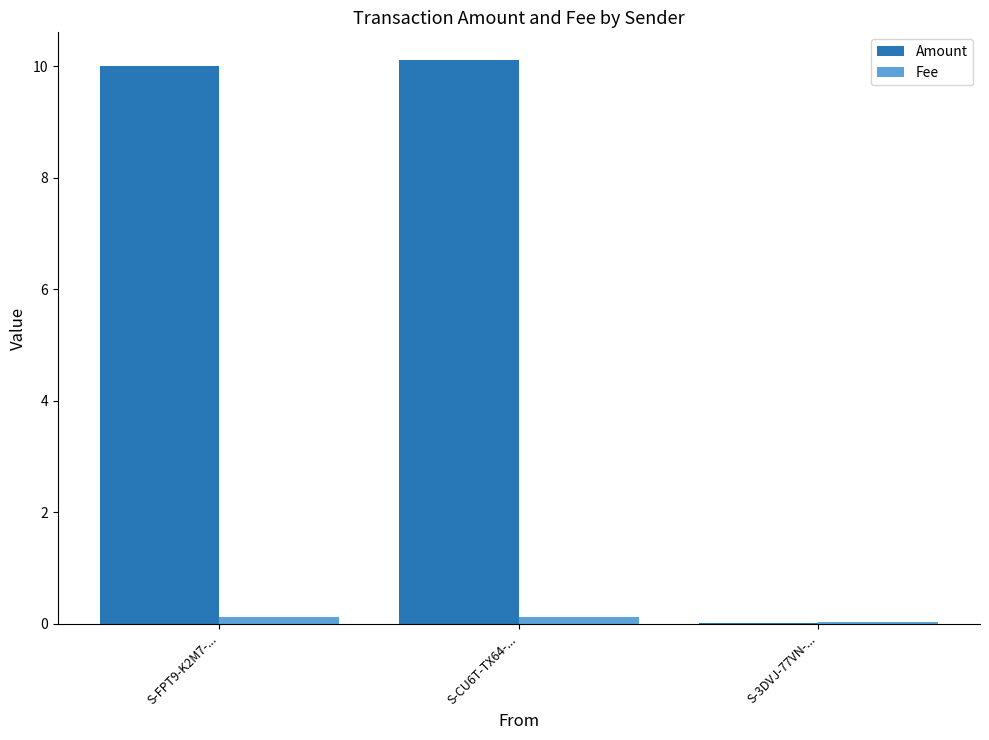

What are all the series names shown in the legend?

Amount, Fee